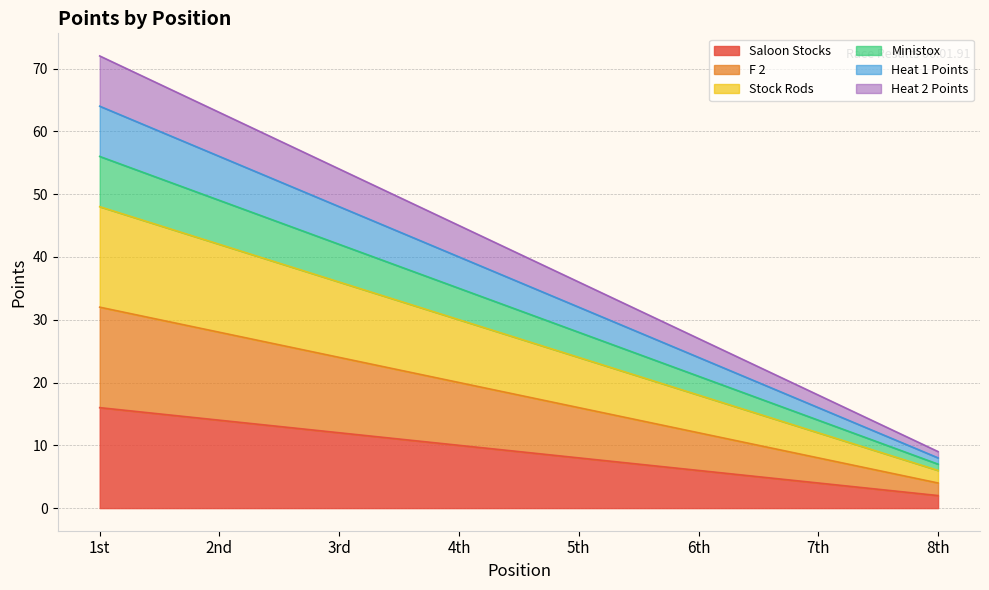

How many values in the Saloon Stocks series are below 10?

4